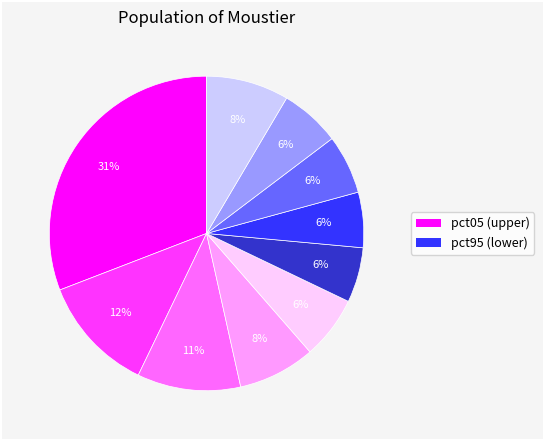

Is there any slice that represents more than half of the pie?

No